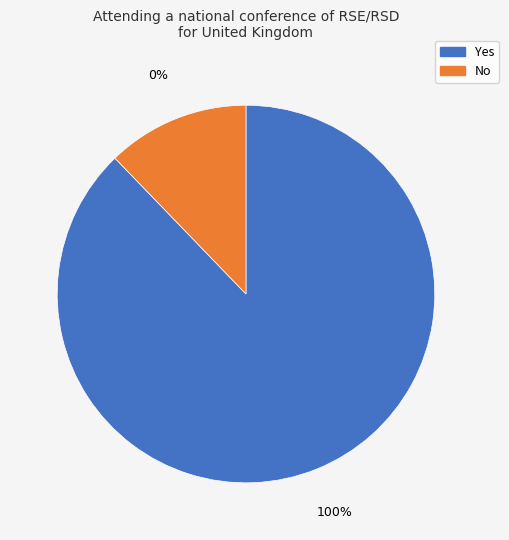

To the nearest percent, what is the difference between the largest and smallest slice percentages?

76%